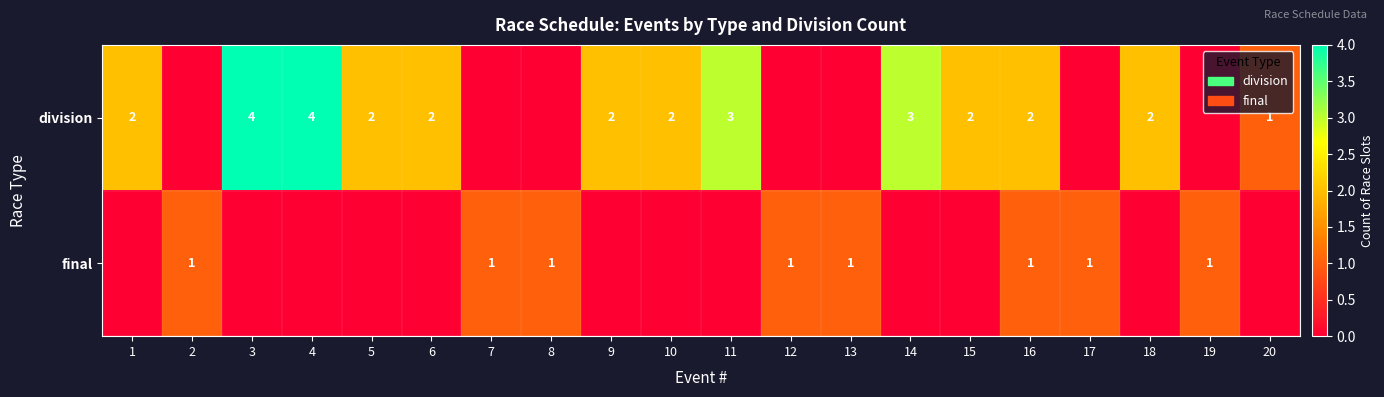

The value of final at 12 is 1. True or false?

True